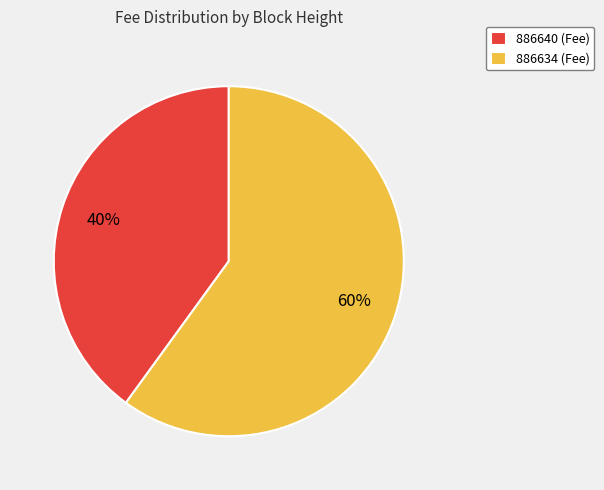

Which slice is the smallest?

886640